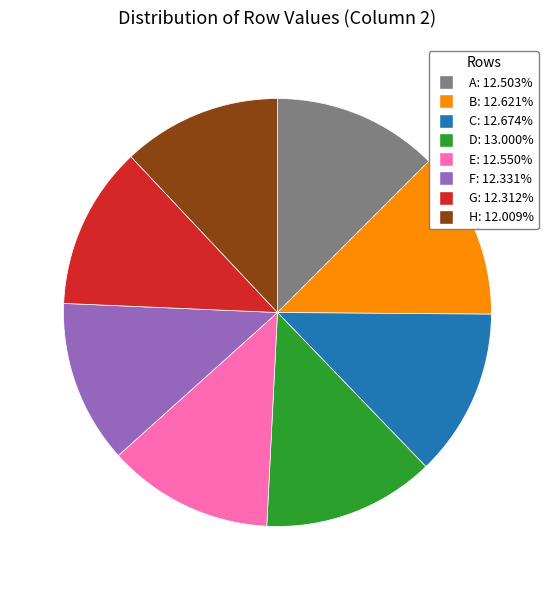

Is it true that A is 13% of the pie?

True